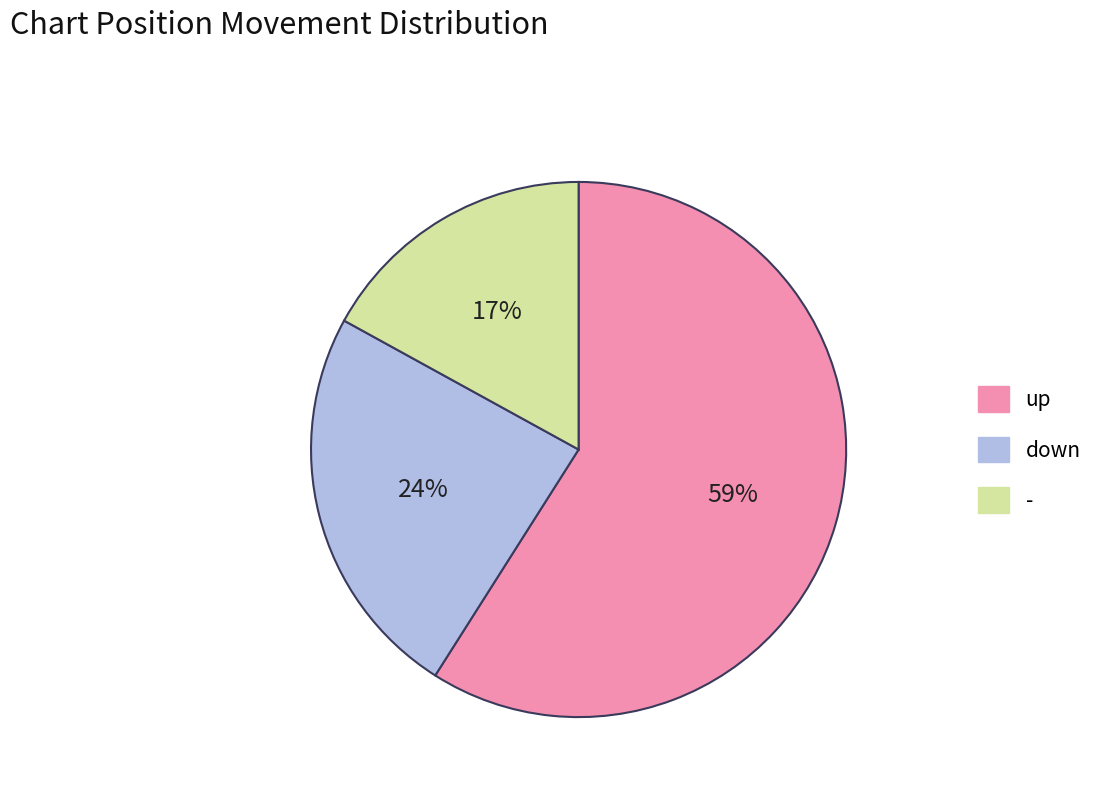

How many segments does this pie chart have?

3